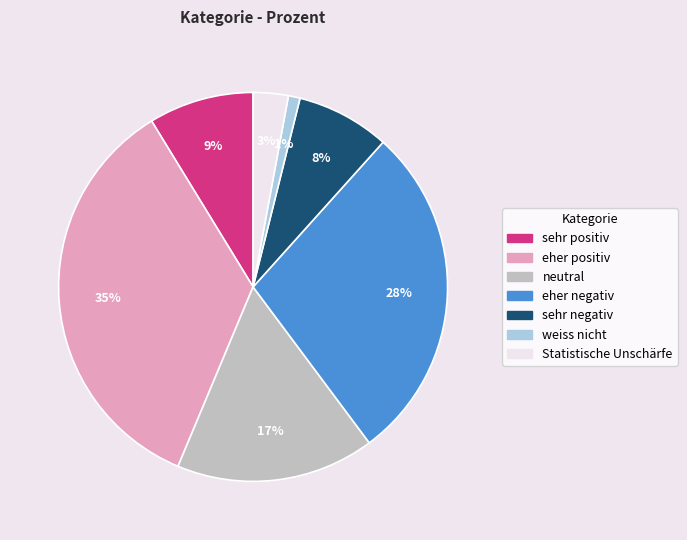

The Statistische Unschärfe slice represents 17% of the pie. True or false?

False